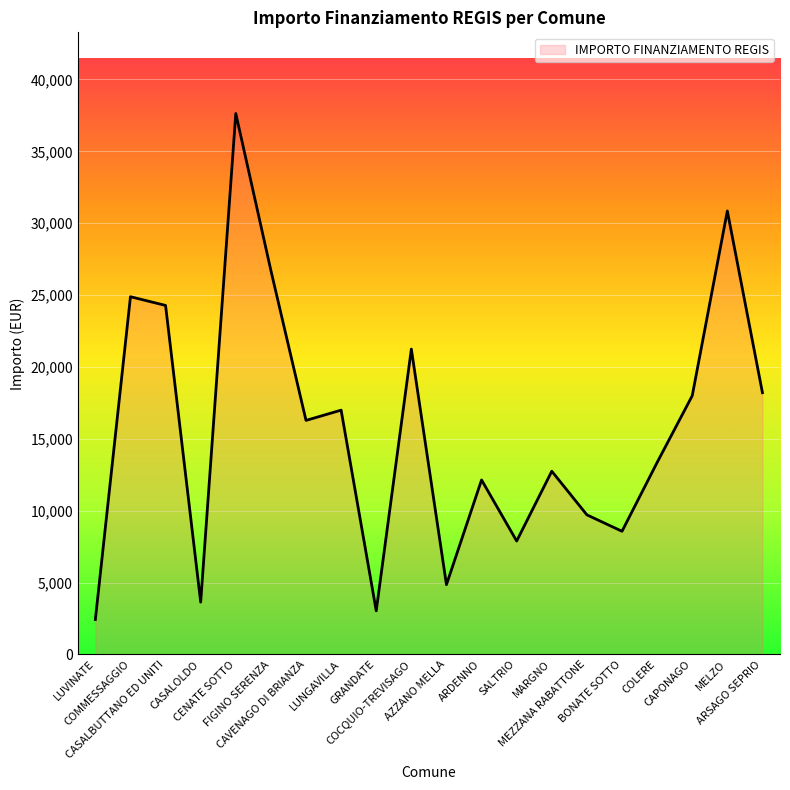

At which category does the chart reach its minimum across all series?

LUVINATE